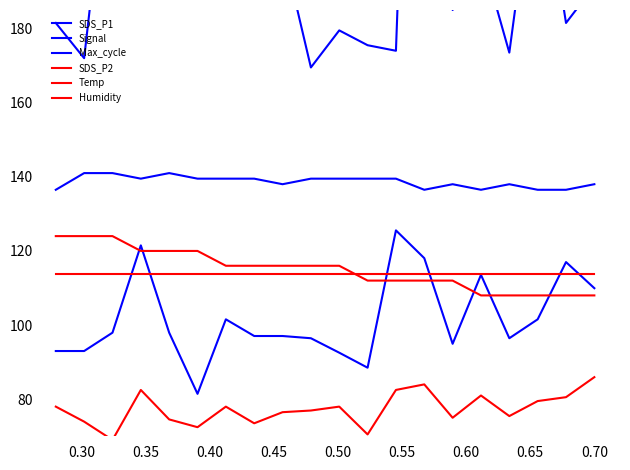

What is the average value of the SDS_P1 series?

101.8